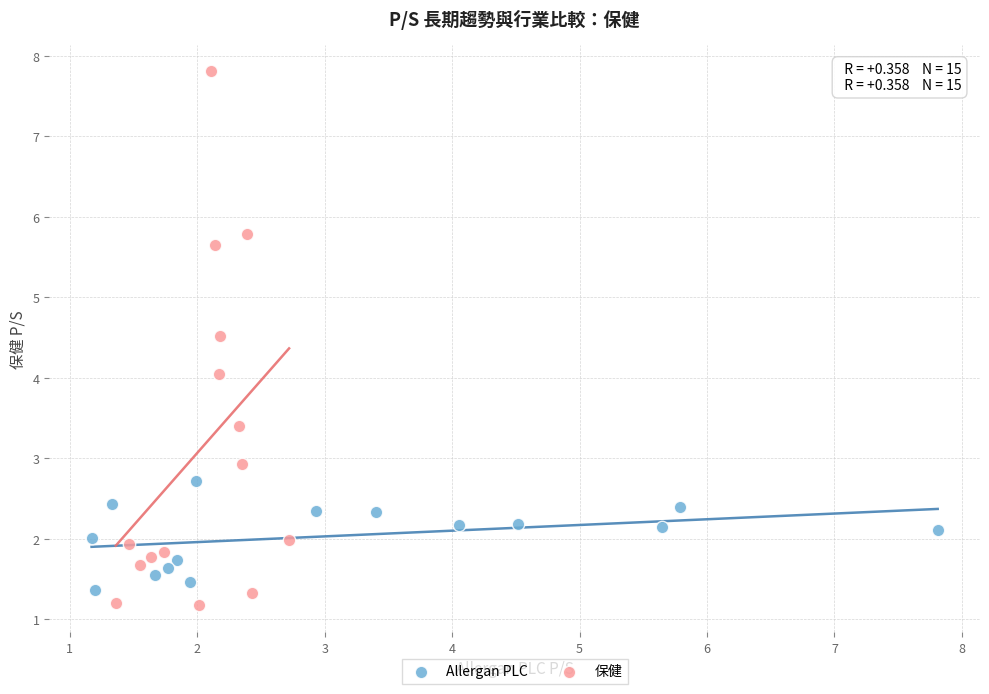

Which series has the largest Y range (max minus min)?

保健